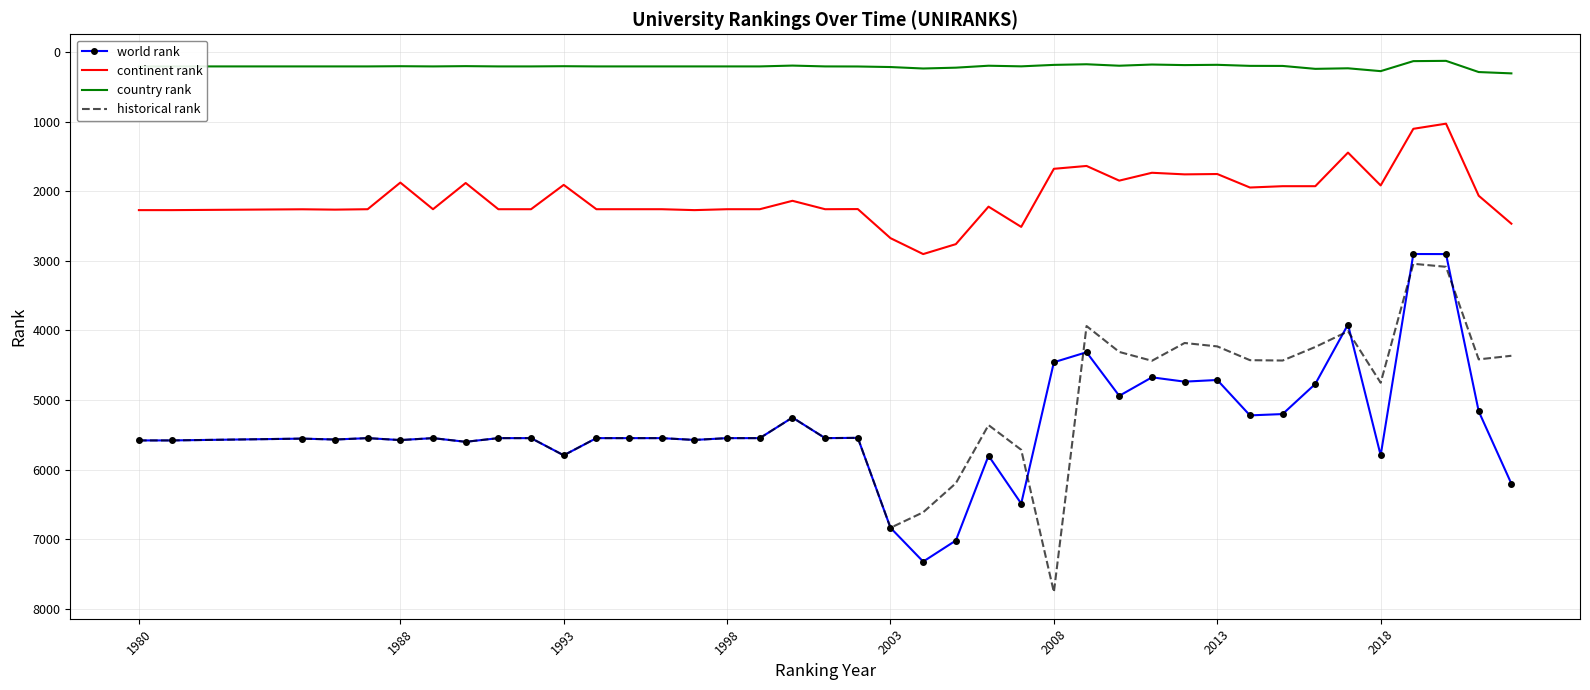

What is the lowest value of the continent rank series?

1028.0